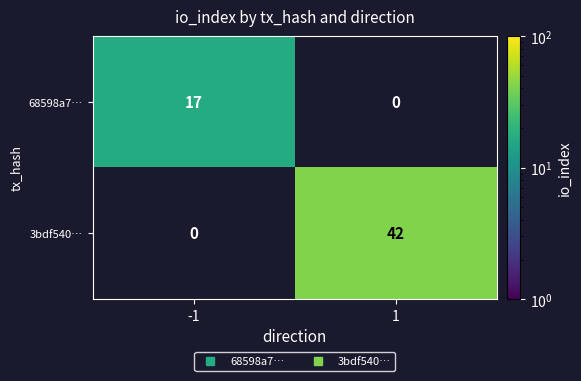

Which series has the widest spread of values?

3bdf540…